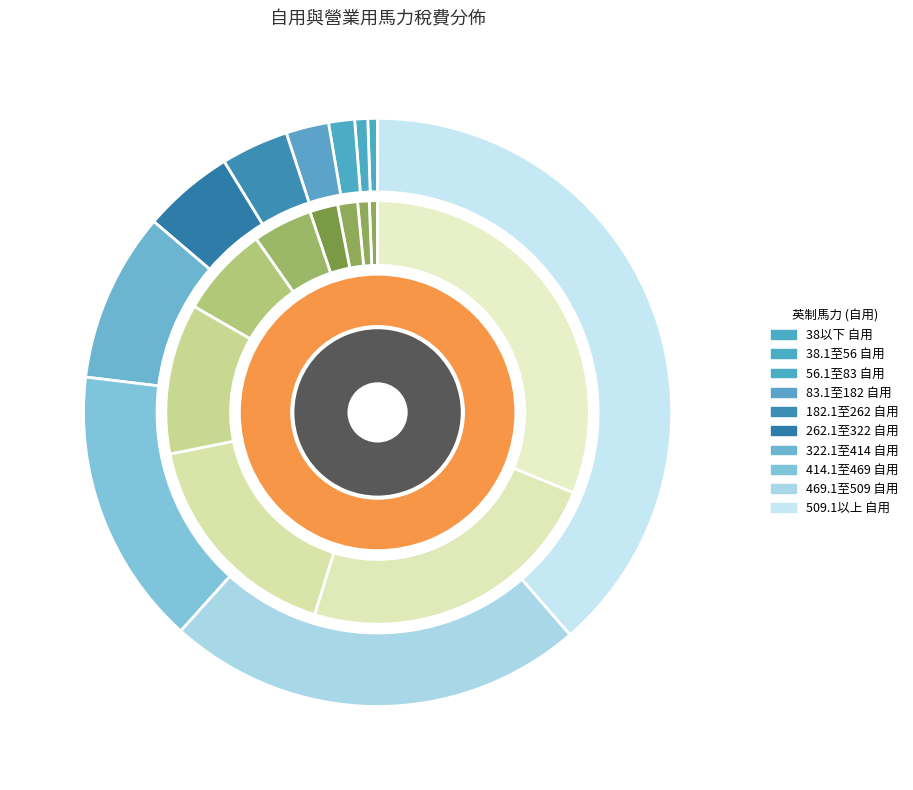

To the nearest percent, what is the difference between the largest and smallest slice percentages?

38%